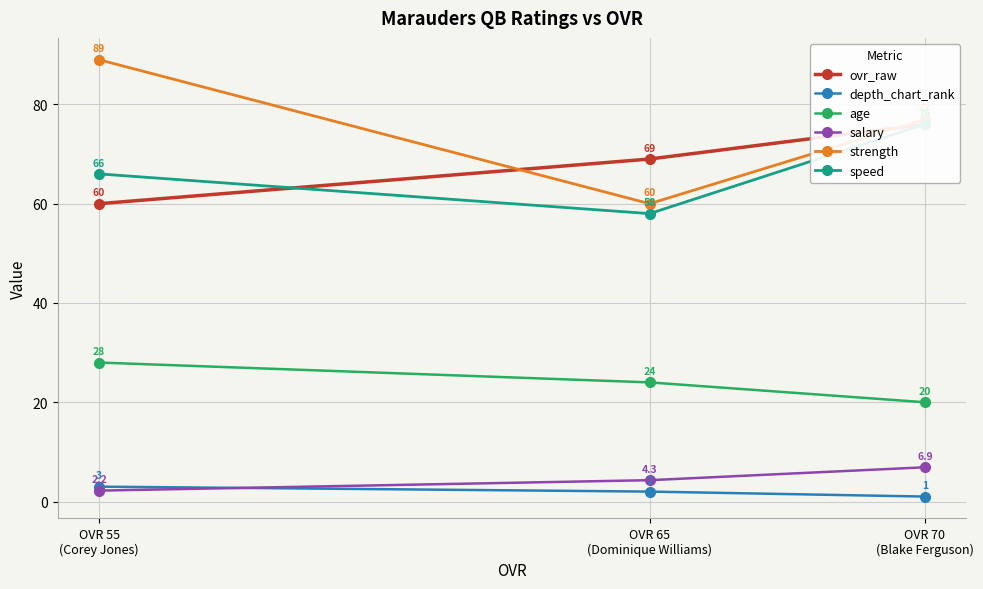

What is the label of the 2nd point from the right?

OVR 65
(Dominique Williams)